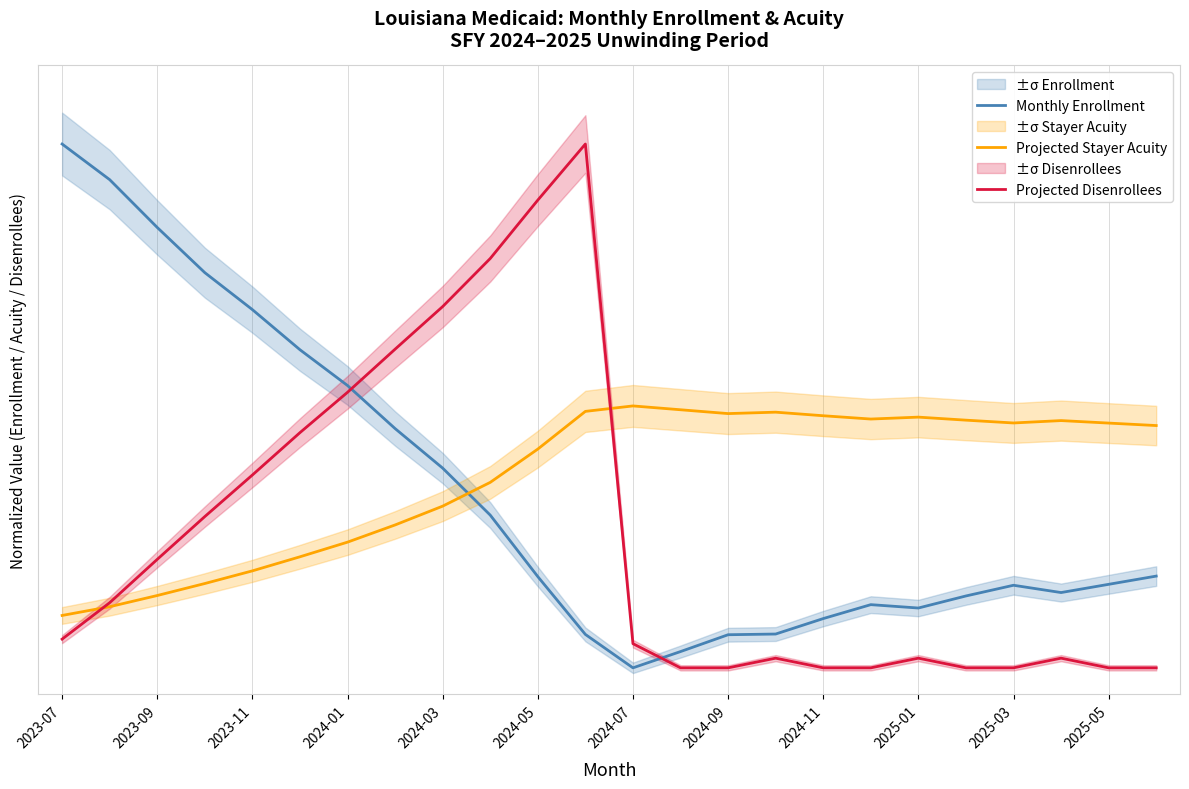

Where is the first local minimum for Monthly Enrollment?

2024-07